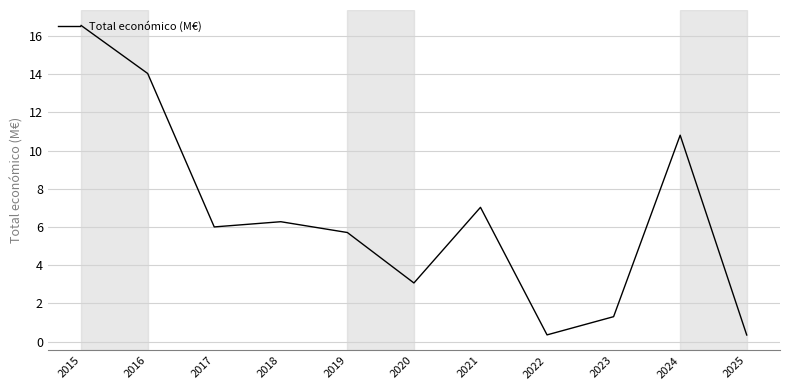

At which category does the chart reach its peak across all series?

2015